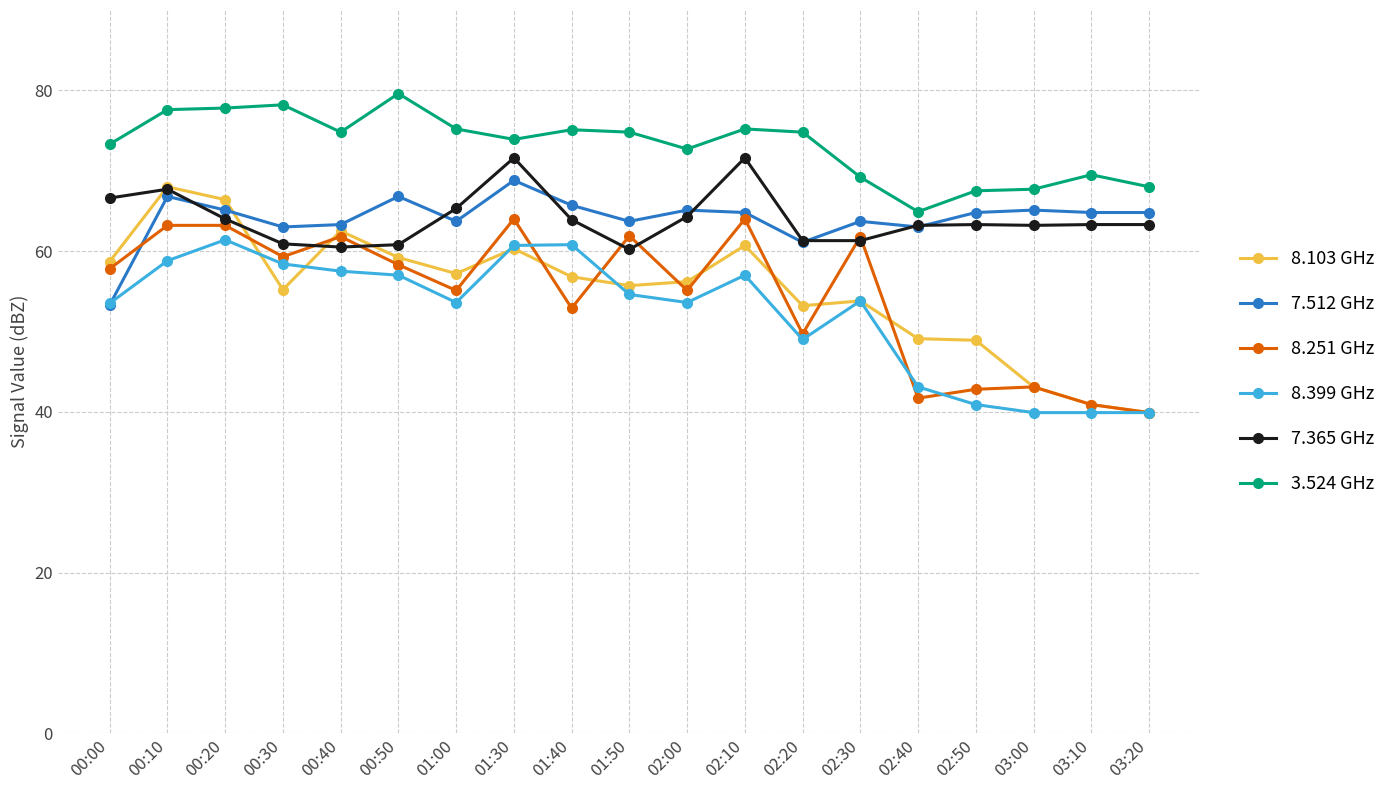

How many data points in 8.399 GHz are above 53?

13